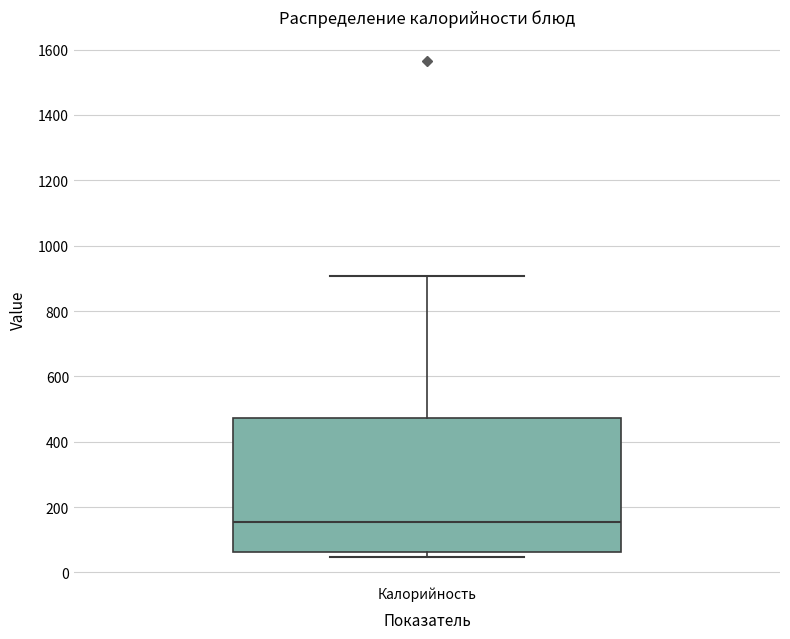

Read this box plot against the y-axis: the position of the median line, the range covered by the box, and the ends of both whiskers. The values are not printed on the chart, so give them approximately, as read against the axis.

median 160, box 60 to 480, whiskers 40 to 900